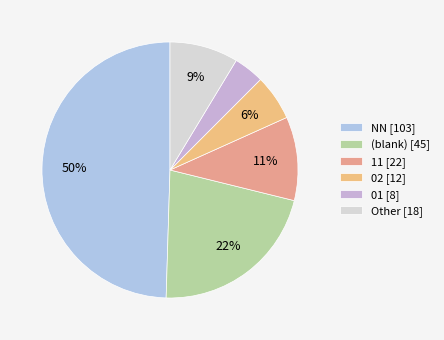

Count the number of slices in the pie.

6